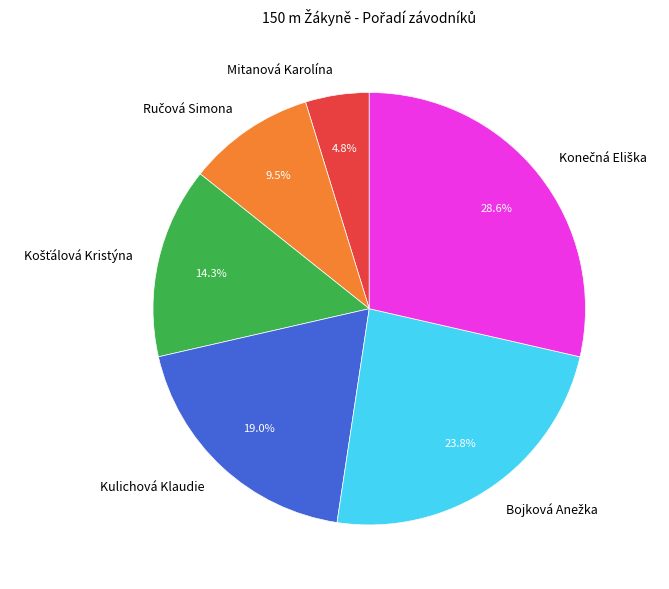

Which has a higher value, Mitanová Karolína or Kulichová Klaudie?

Kulichová Klaudie